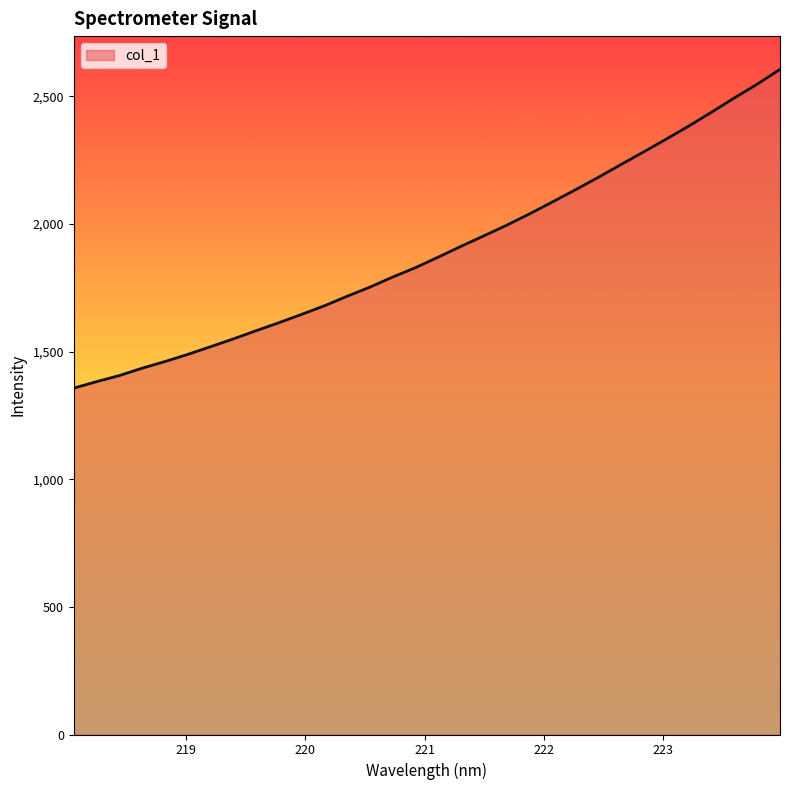

What is the smallest value displayed?

1357.2